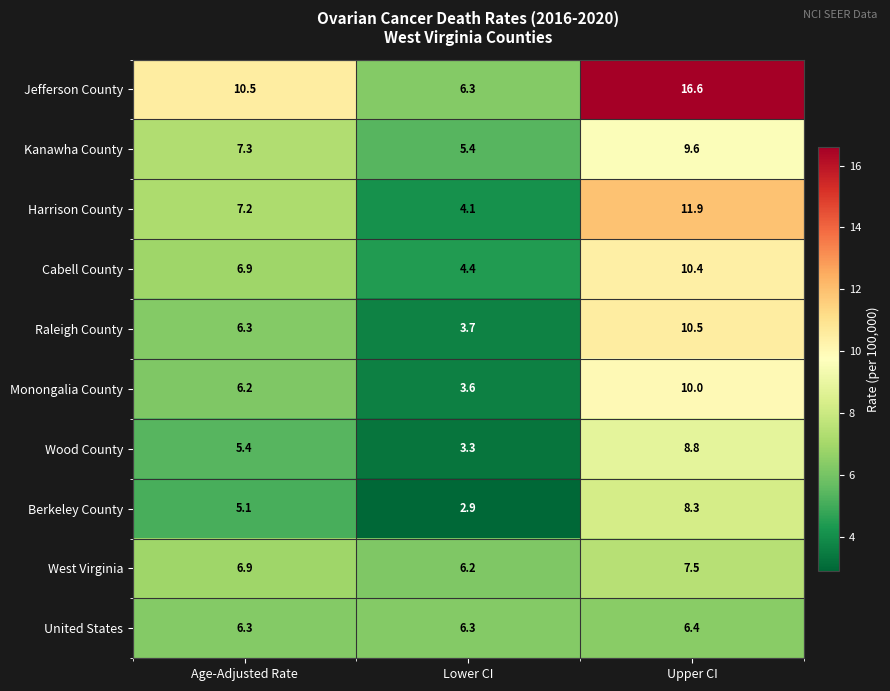

At which category does the chart reach its minimum across all series?

Lower CI